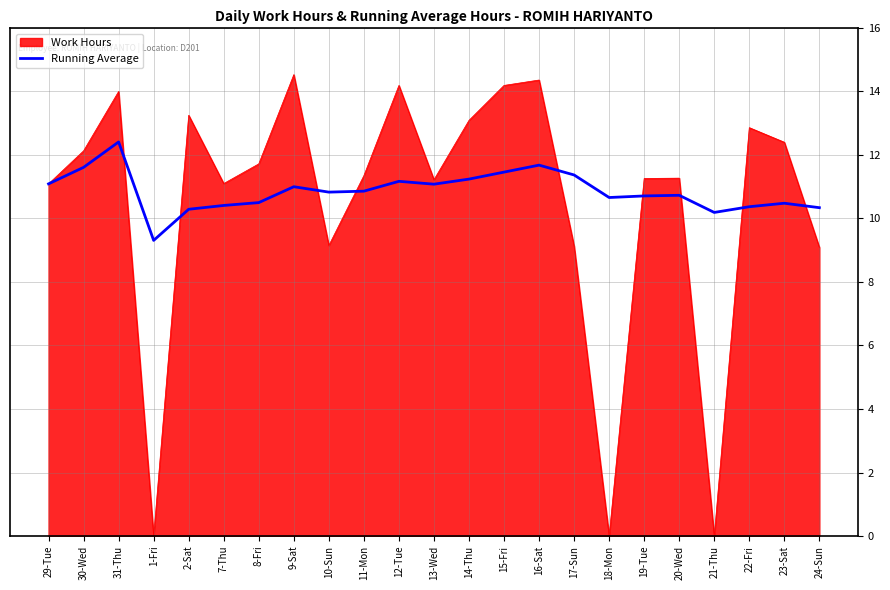

What is the difference between the highest and lowest values at 22-Fri?

2.5